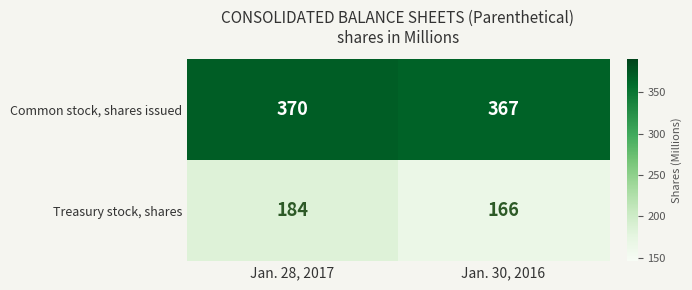

The Common stock, shares issued series shows 370 at Jan. 28, 2017. True or false?

True